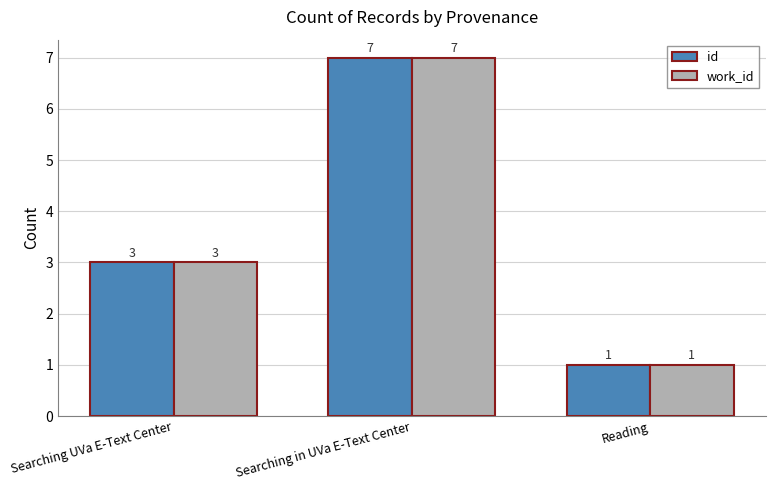

What is the average value of the work_id series?

4